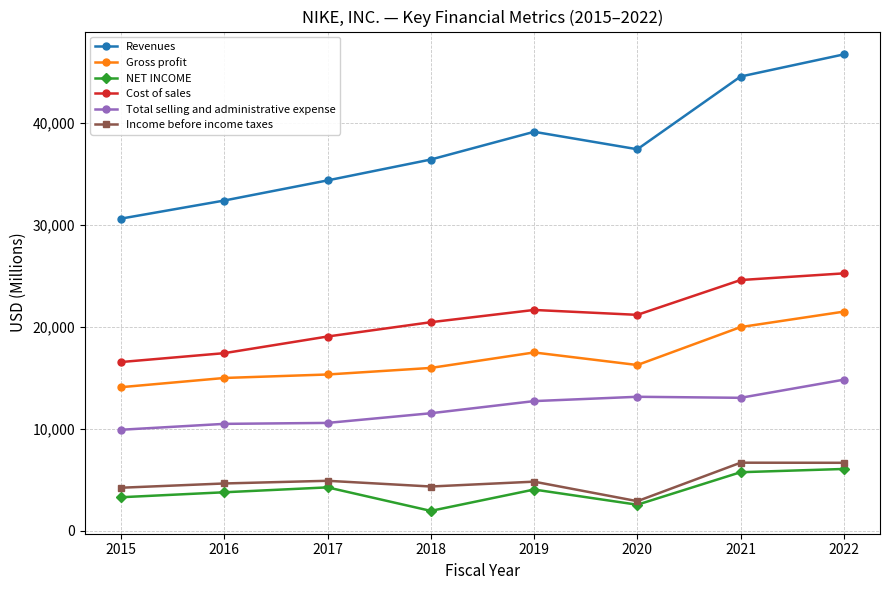

Is it true that Total selling and administrative expense equals 13025 at 2021?

True